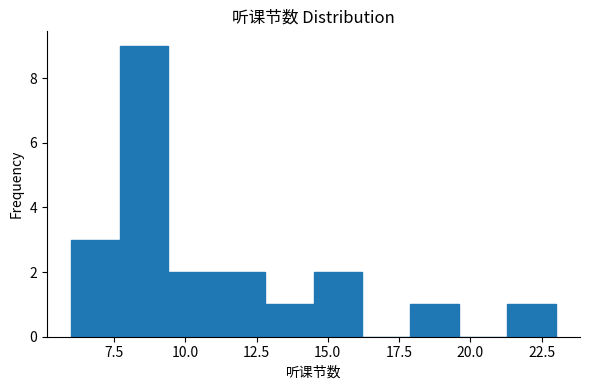

Around what value on the x-axis is the tallest bar? Give the approximate position of its centre, as read against the axis.

8.5